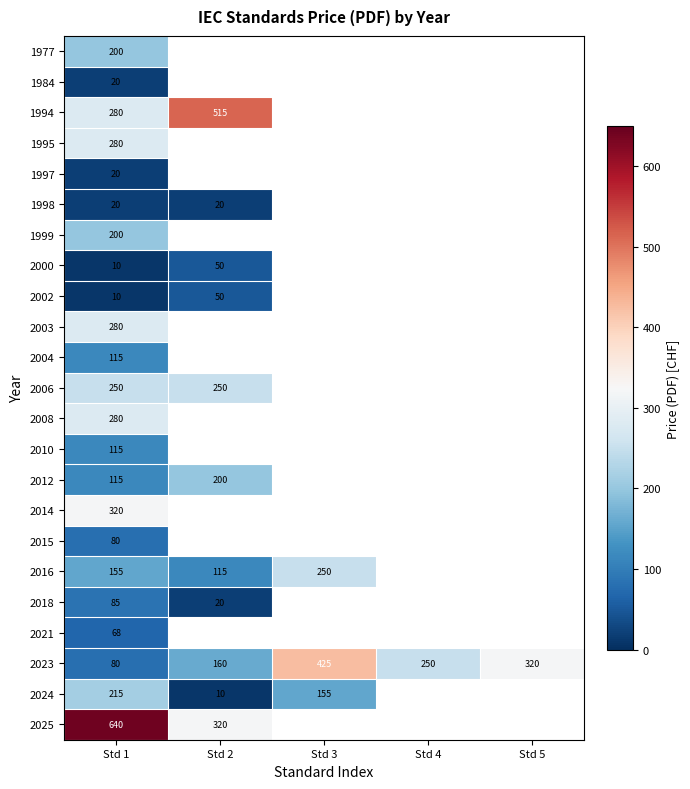

At which category is the sum across all series the highest?

Std 1